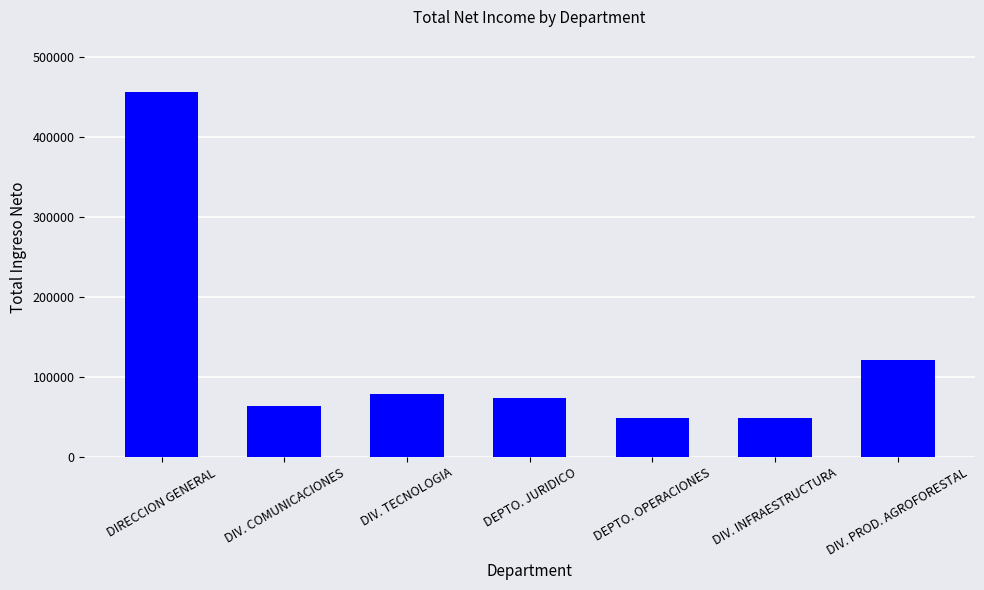

What is the average value?

127066.1